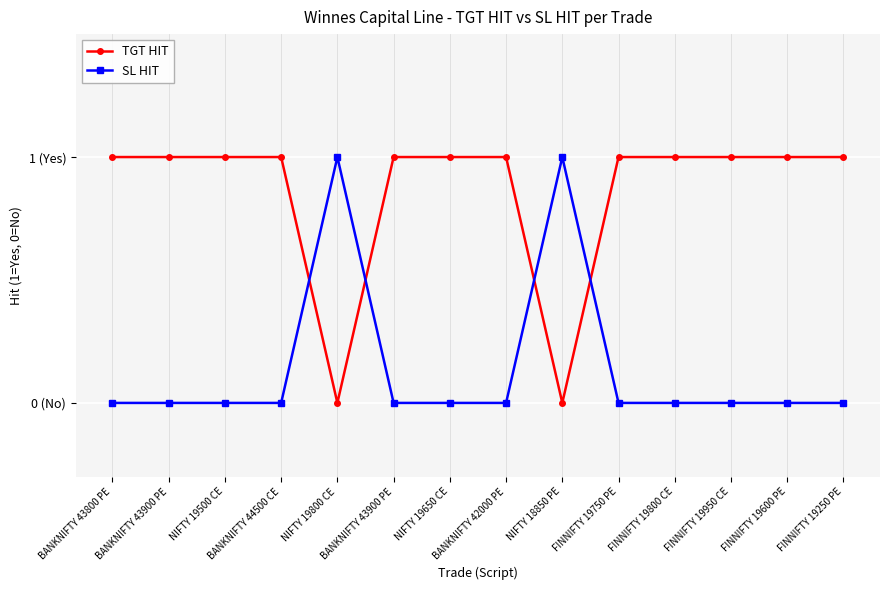

True or false: SL HIT has more than 2 points higher than both neighbors.

False